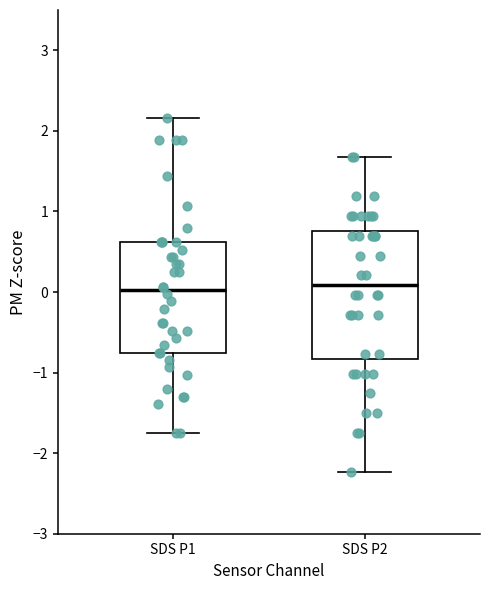

Reading left to right, transcribe this box plot: for each box, give where its median line is, the range the box spans, and where its two whiskers end, as read against the y-axis. The values are not printed on the chart, so give them approximately, as read against the axis.

SDS P1: median 0.0, box -0.8 to 0.6, whiskers -1.8 to 2.2
SDS P2: median 0.1, box -0.8 to 0.8, whiskers -2.2 to 1.7